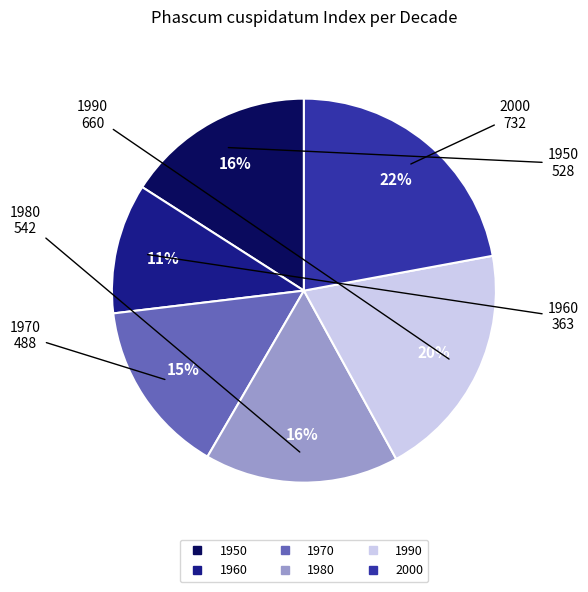

Is 2000 the majority of the pie?

No